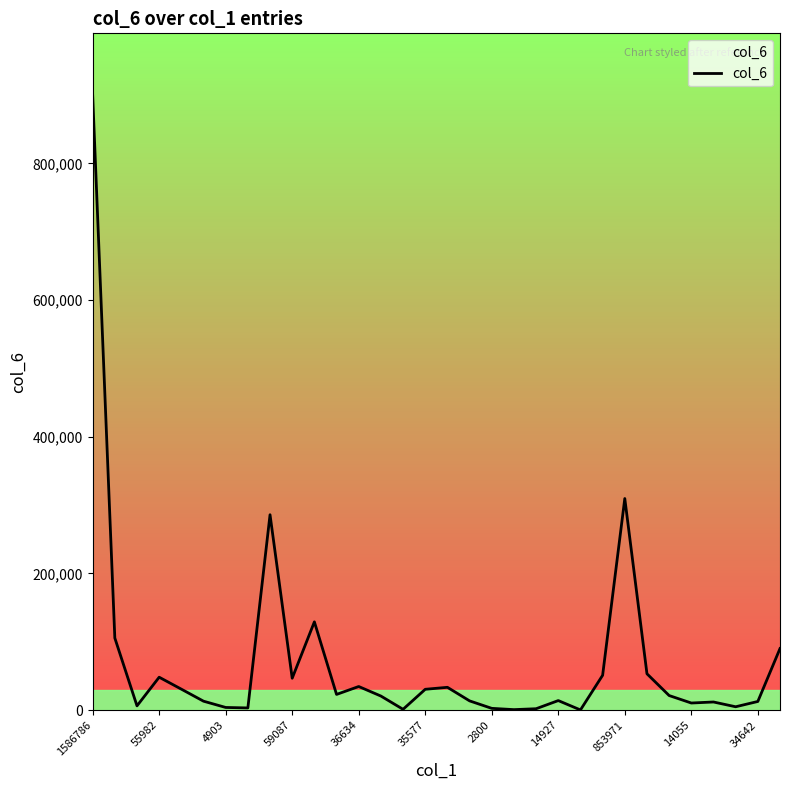

What is the maximum value shown in the chart?

900384